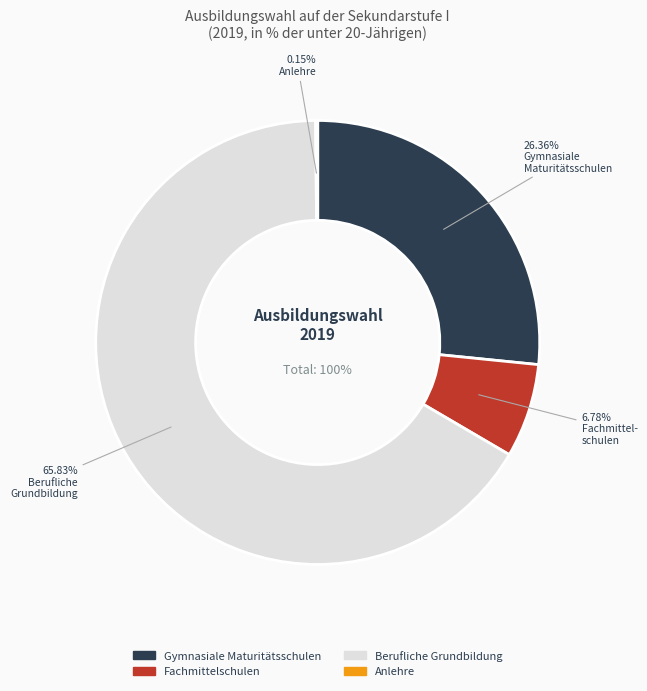

To the nearest percent, what percentage of the pie is Fachmittelschulen?

7%